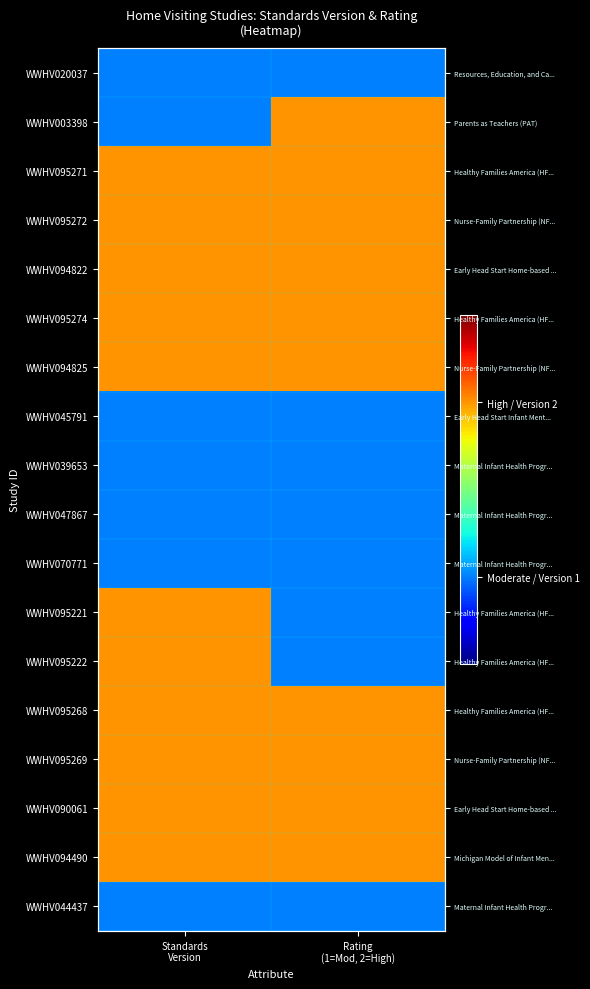

At which label does WWHV094490 reach its peak?

Standards Version